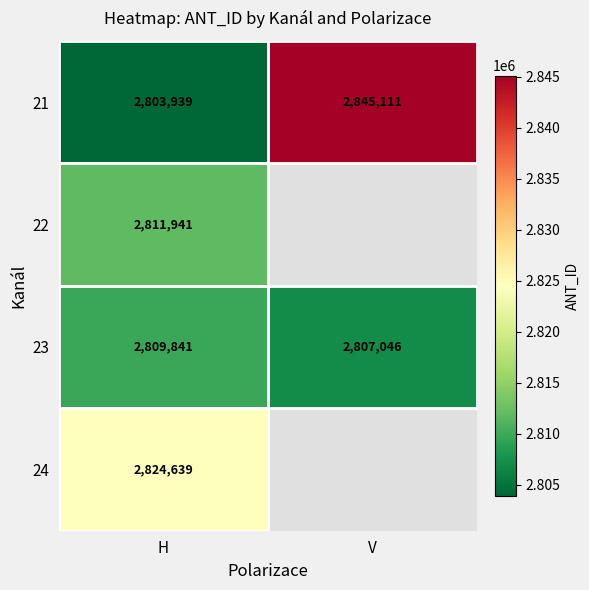

Where is 23 nearest to the value 2808443?

V